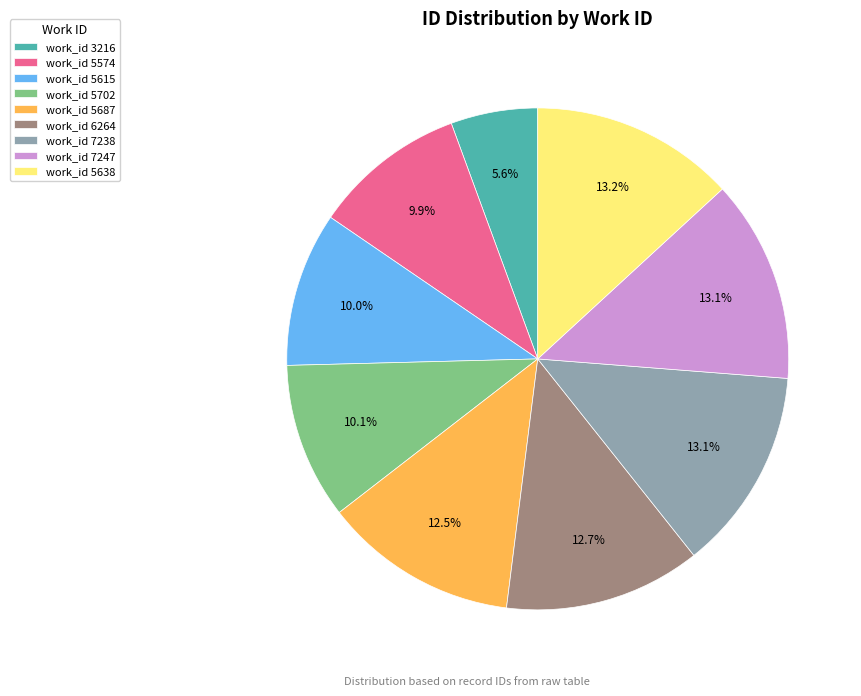

What is the smallest slice in the pie chart?

work_id 3216